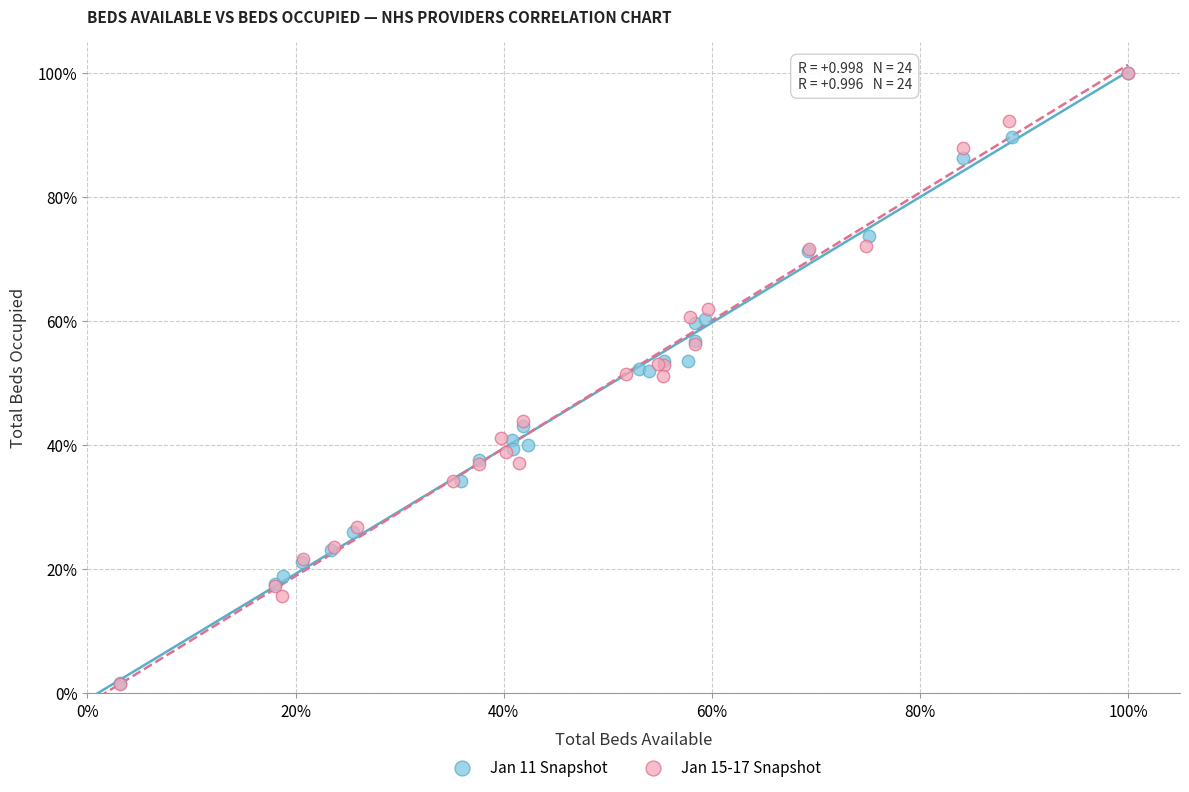

What are all the series names shown in the legend?

Jan 11 Snapshot, Jan 15-17 Snapshot